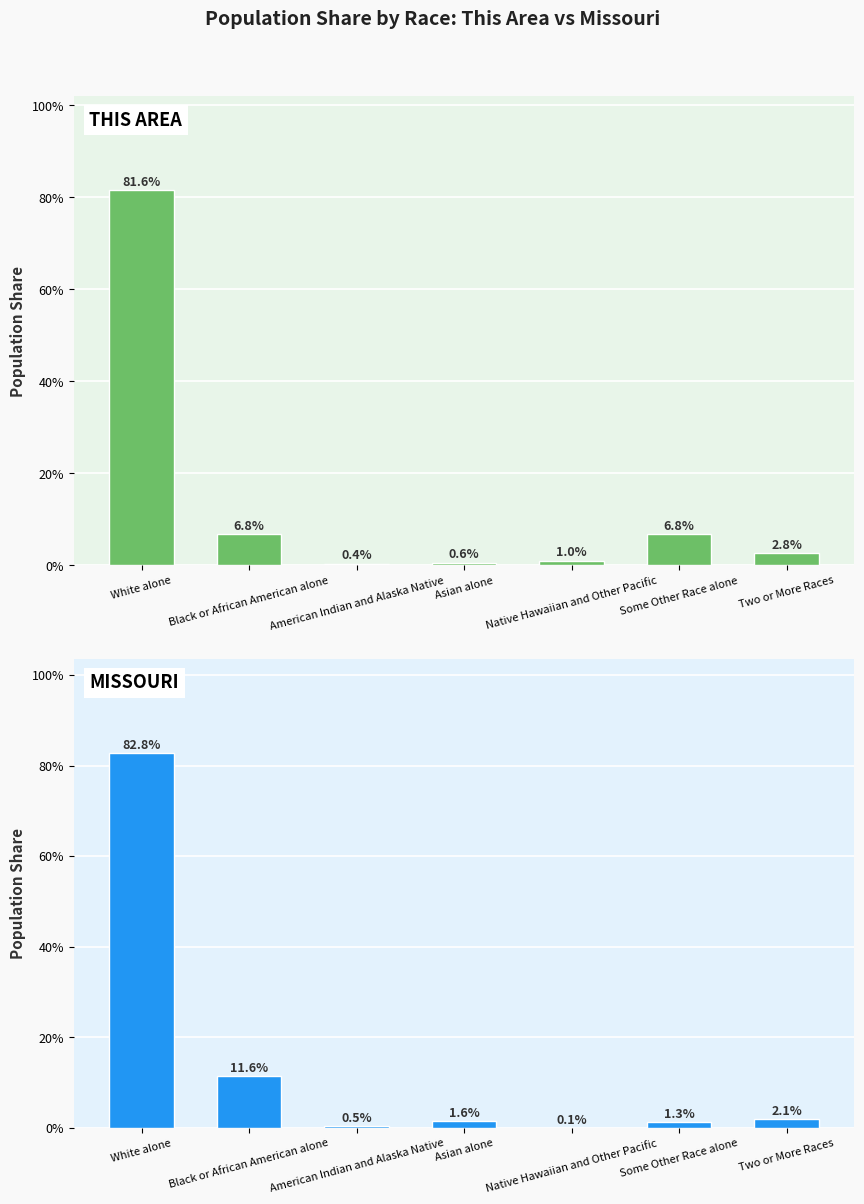

What is the sum of the Missouri values at Native Hawaiian and Other Pacific and American Indian and Alaska Native?

0.6